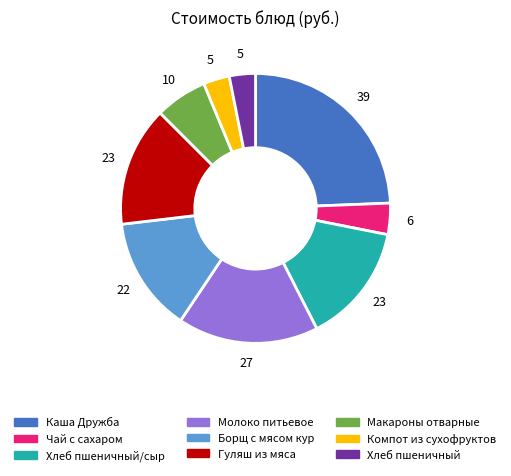

Is there any slice that represents more than half of the pie?

No